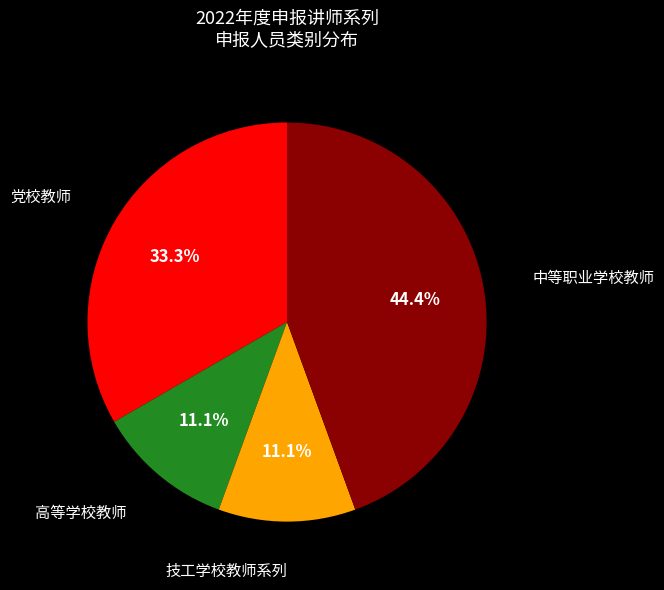

Is there any slice that represents more than half of the pie?

No